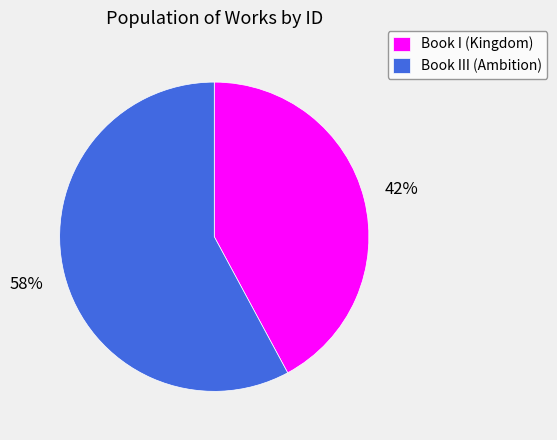

How many segments does this pie chart have?

2